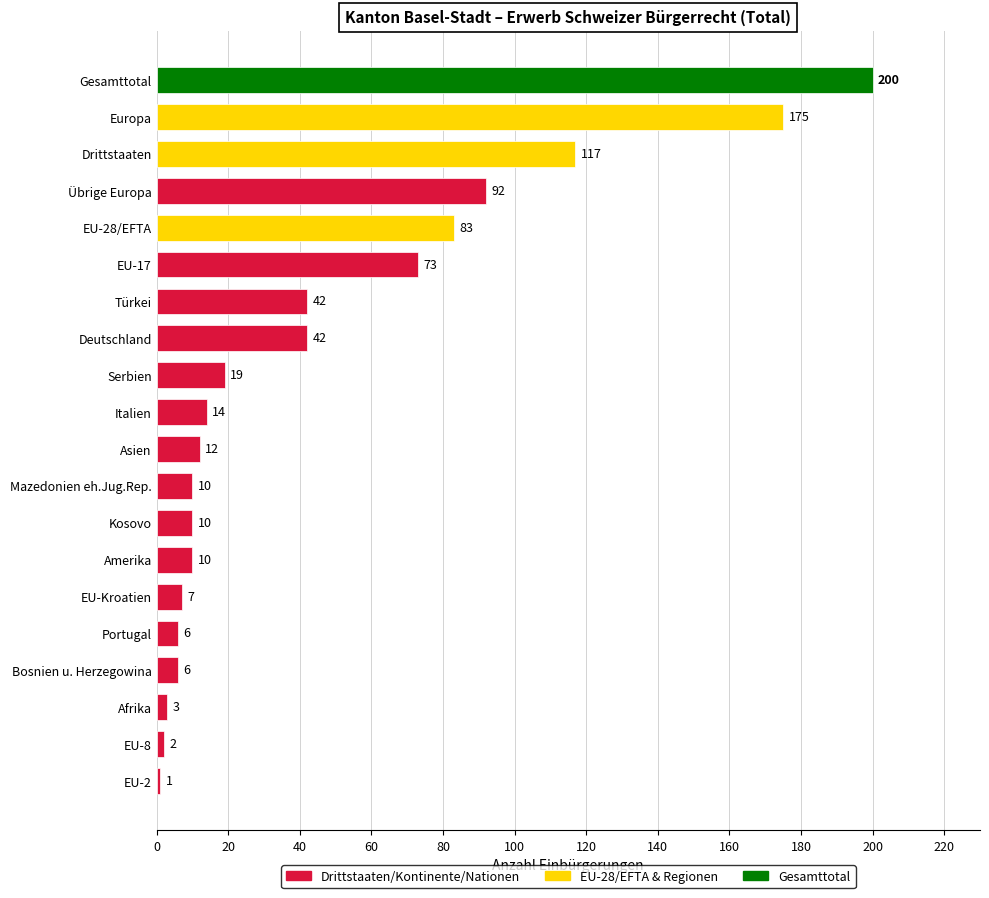

Where is the data nearest to the value 100?

Übrige Europa